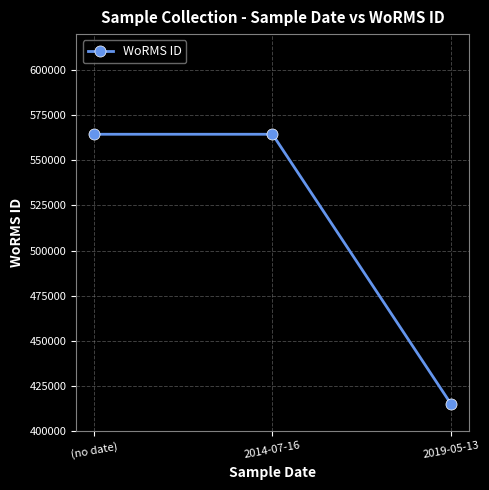

What is the ratio of the value at 2019-05-13 to the value at 2014-07-16?

0.7